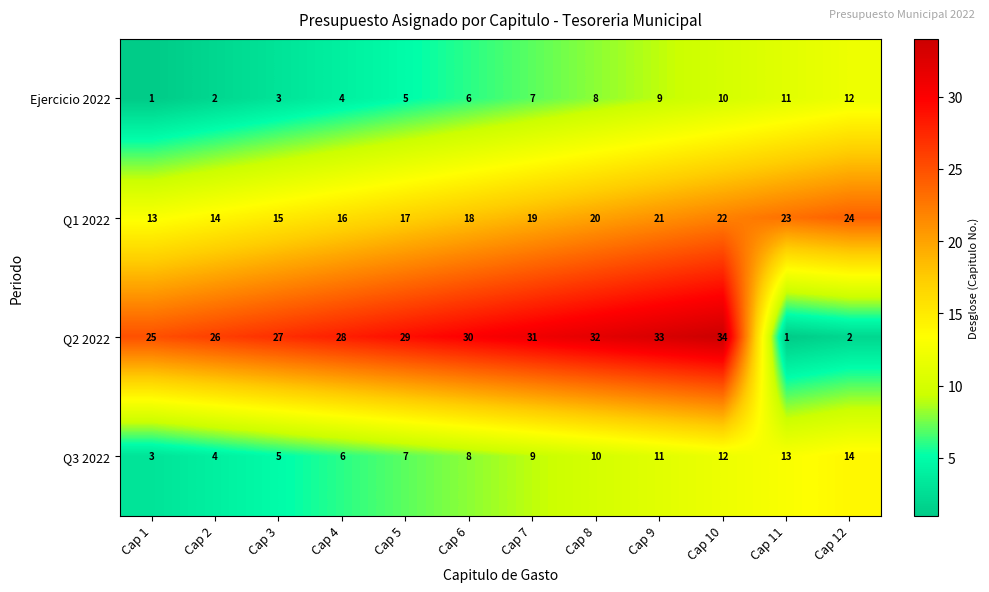

What is the greatest value displayed?

34